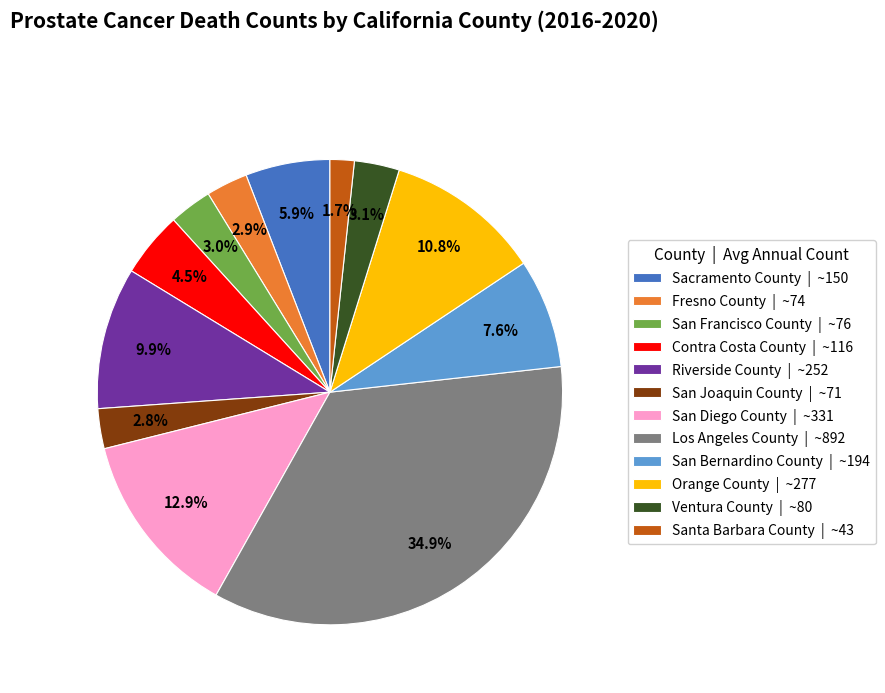

To the nearest percent, what percentage of the pie is San Francisco County?

3%